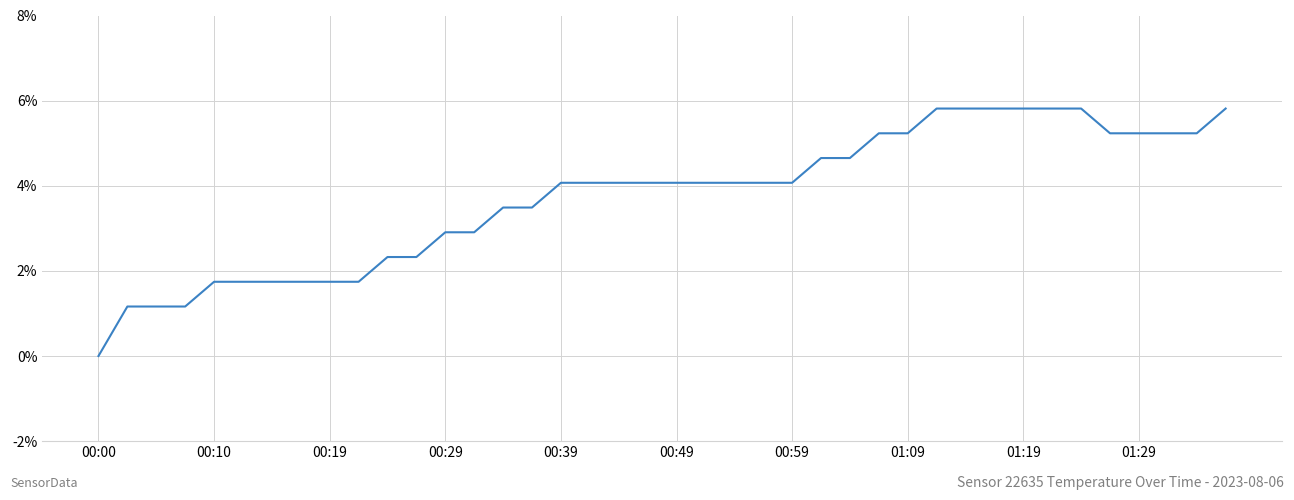

What is the greatest value displayed?

5.8